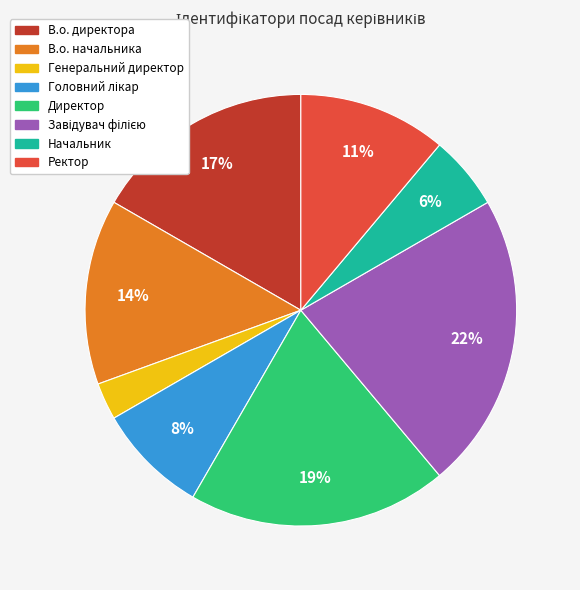

How many slices are in this pie chart?

8